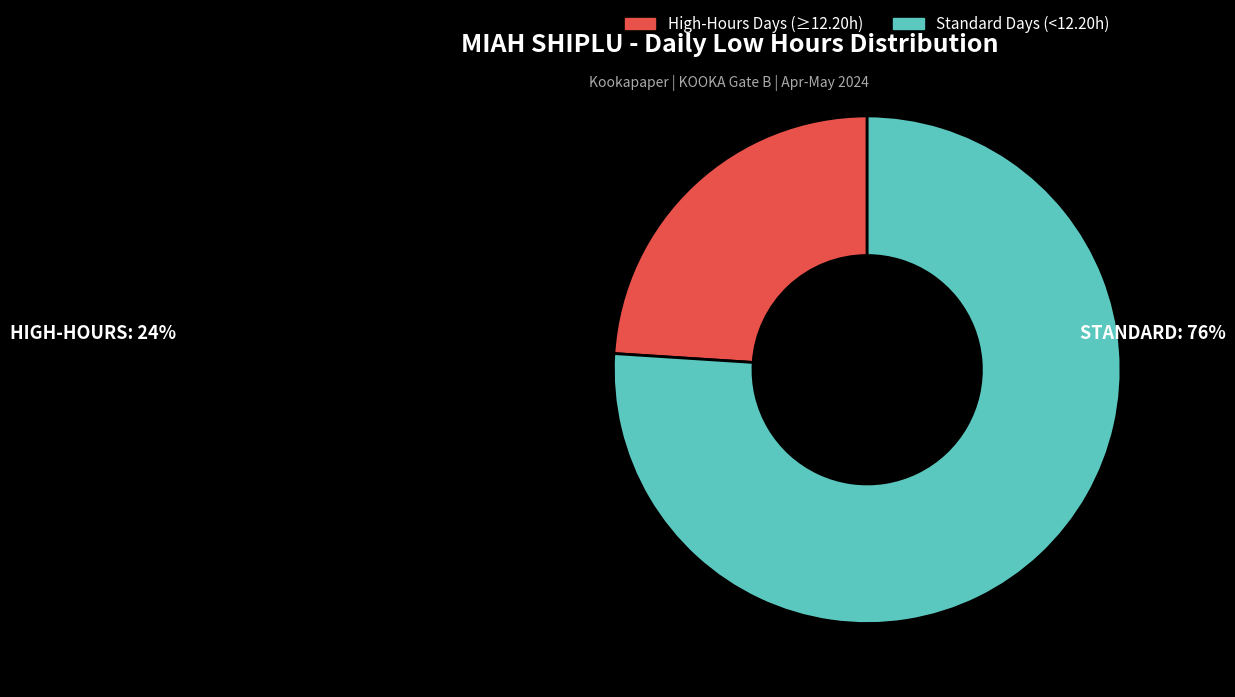

Is it true that High-Hours Days (≥12.20h) is 32% of the pie?

False